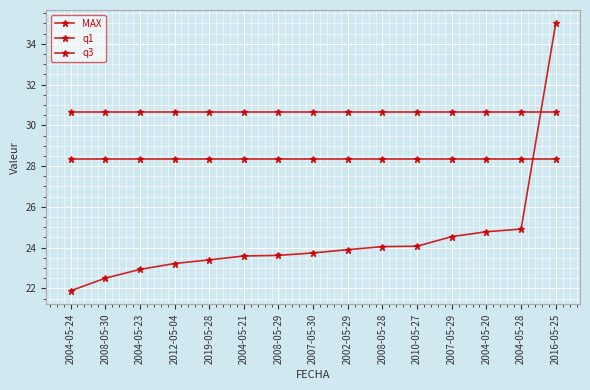

Does the chart have visible grid lines?

Yes